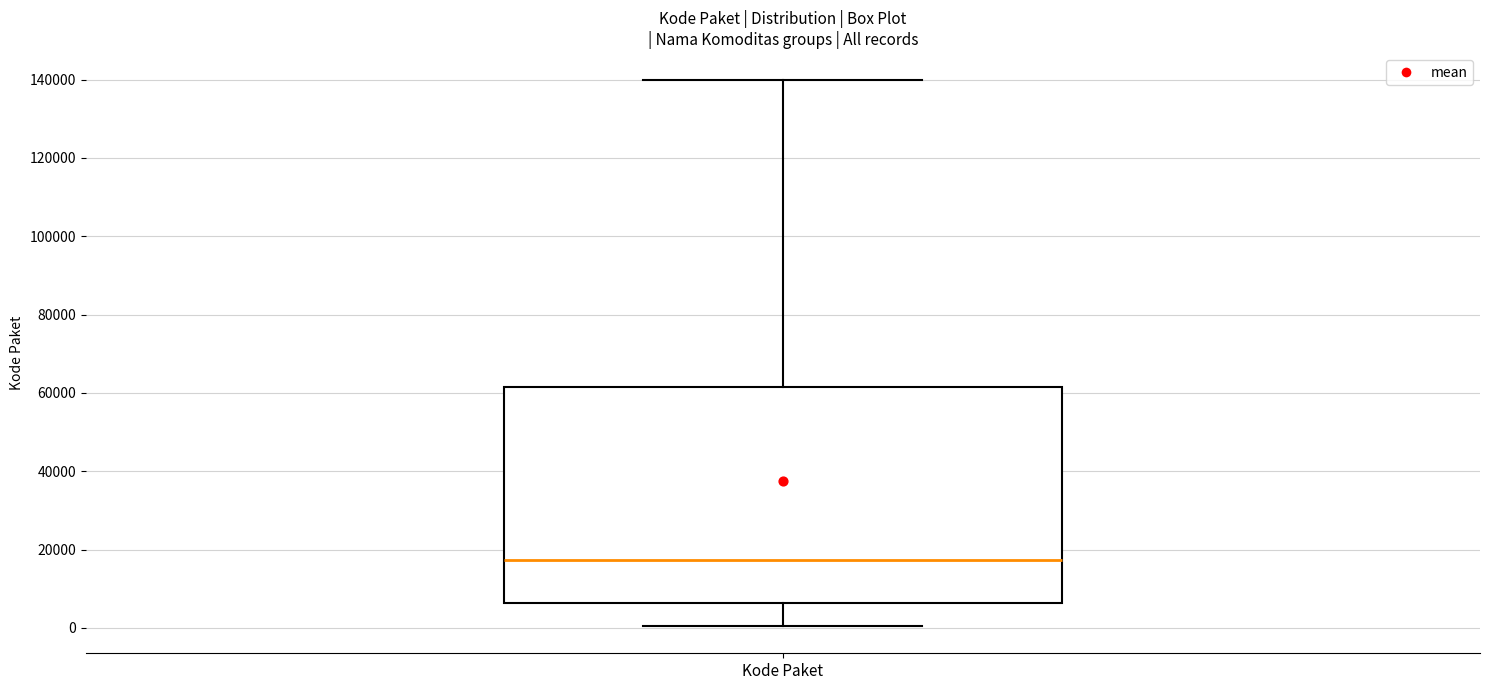

Read this box plot against the y-axis: the position of the median line, the range covered by the box, and the ends of both whiskers. The values are not printed on the chart, so give them approximately, as read against the axis.

median 18000, box 6000 to 62000, whiskers 0 to 140000